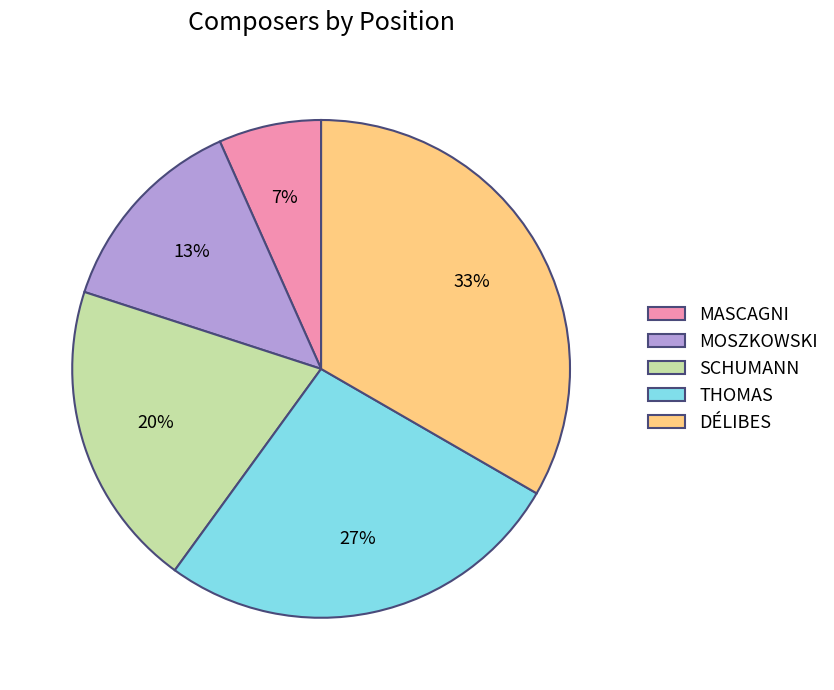

Which category has the biggest portion of the pie?

DÉLIBES